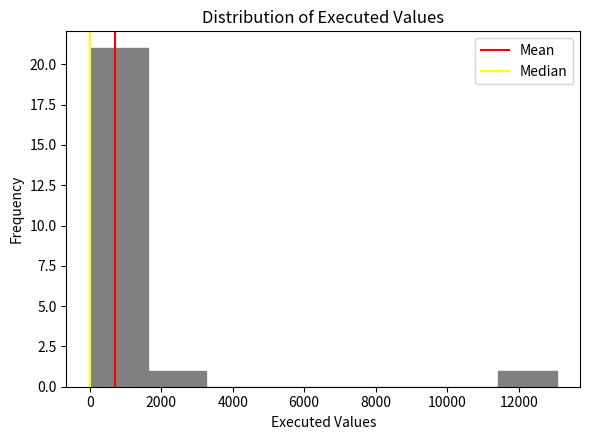

Reading left to right, list every bar in this chart as the range it spans on the x-axis followed by its height. Neither the bar edges nor the heights are printed on the chart, so give them approximately, as read against the axes.

0 to 1600: 21
1600 to 3200: 1
3200 to 4800: 0
4800 to 6600: 0
6600 to 8200: 0
8200 to 9800: 0
9800 to 11400: 0
11400 to 13000: 1